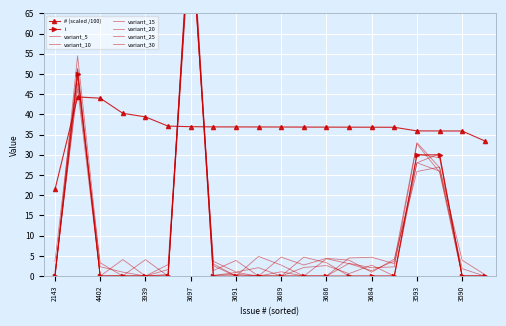

At which category is the sum across all series the highest?

3697